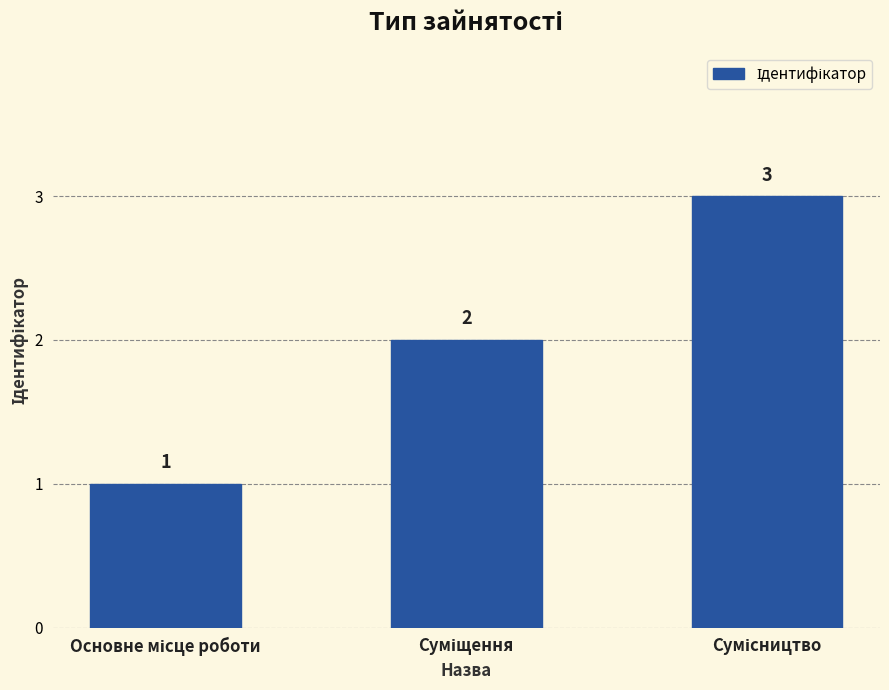

Count the values in the range 1 to 3.

3